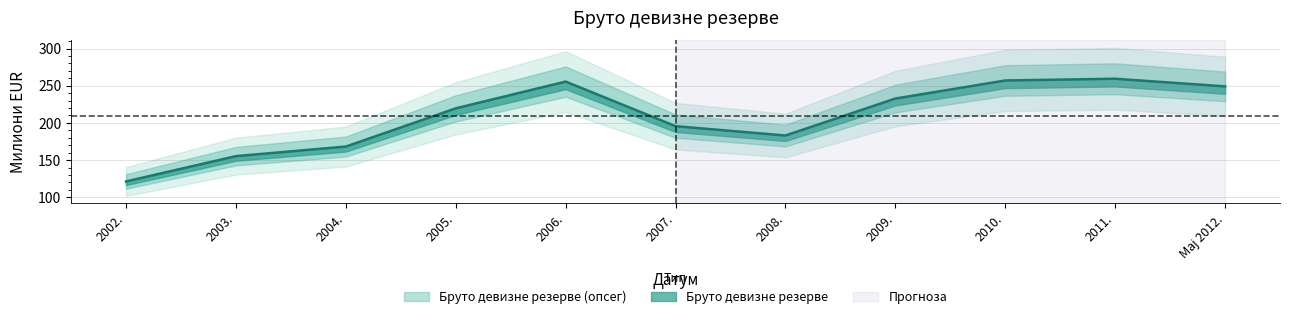

True or false: the data shows 133.2 at 2009..

False